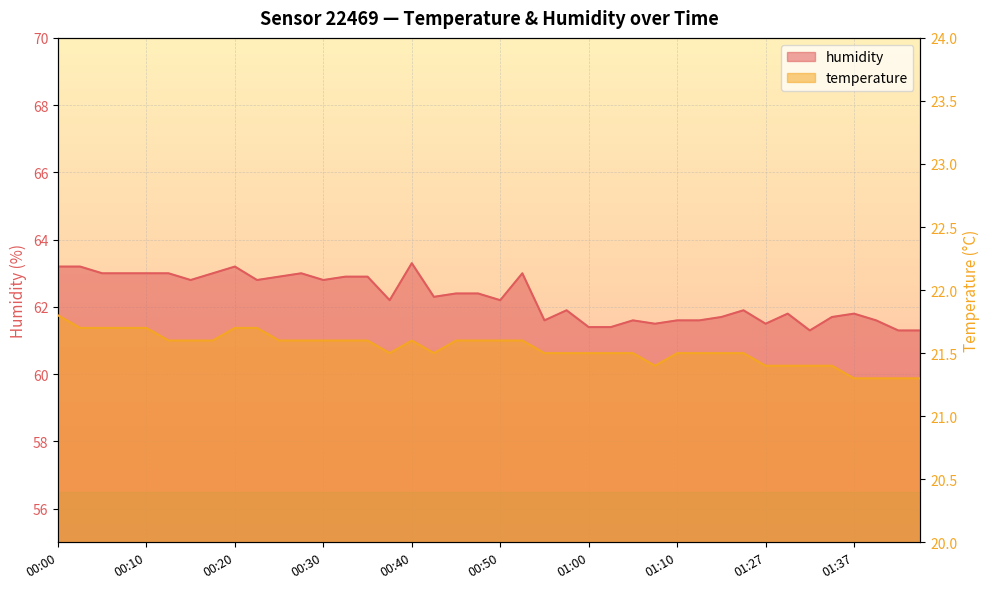

The humidity series shows 26.7 at 00:08. True or false?

False